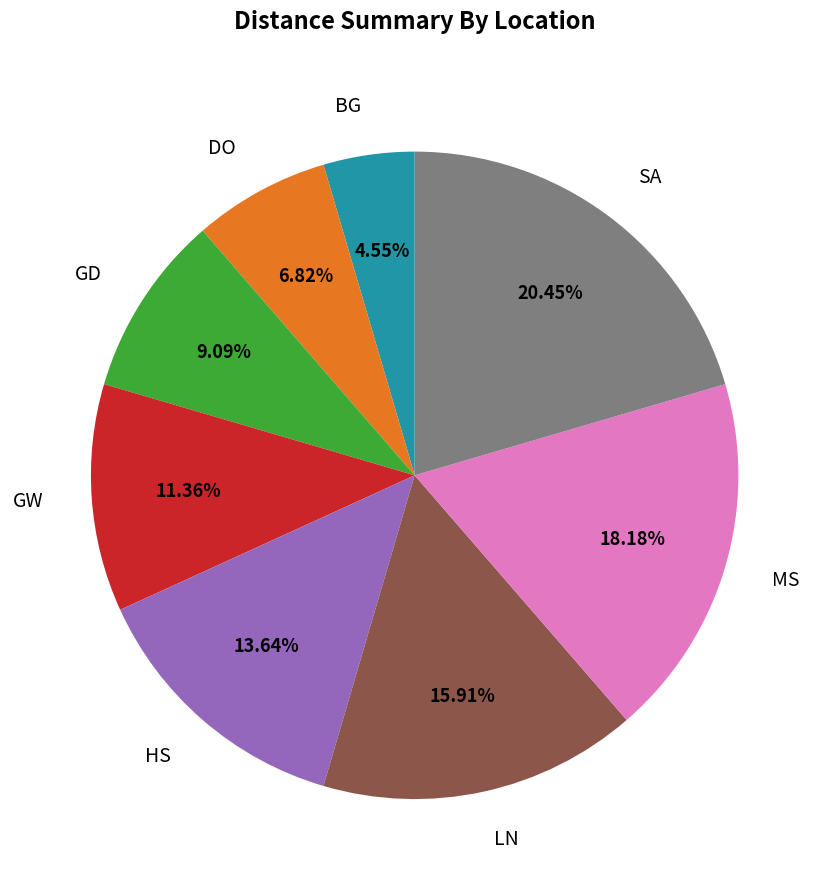

To the nearest percent, what is the average slice percentage?

12%